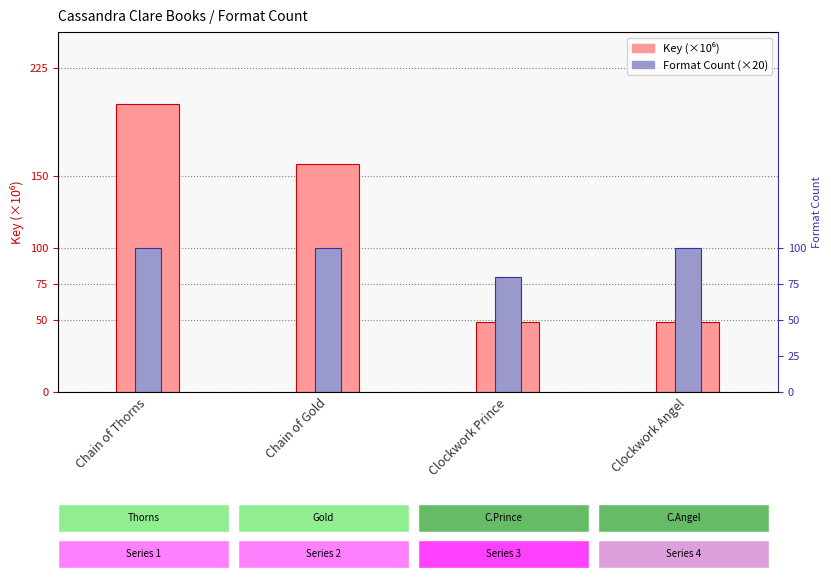

How many values in the Key (×10⁶) series are below 158?

2